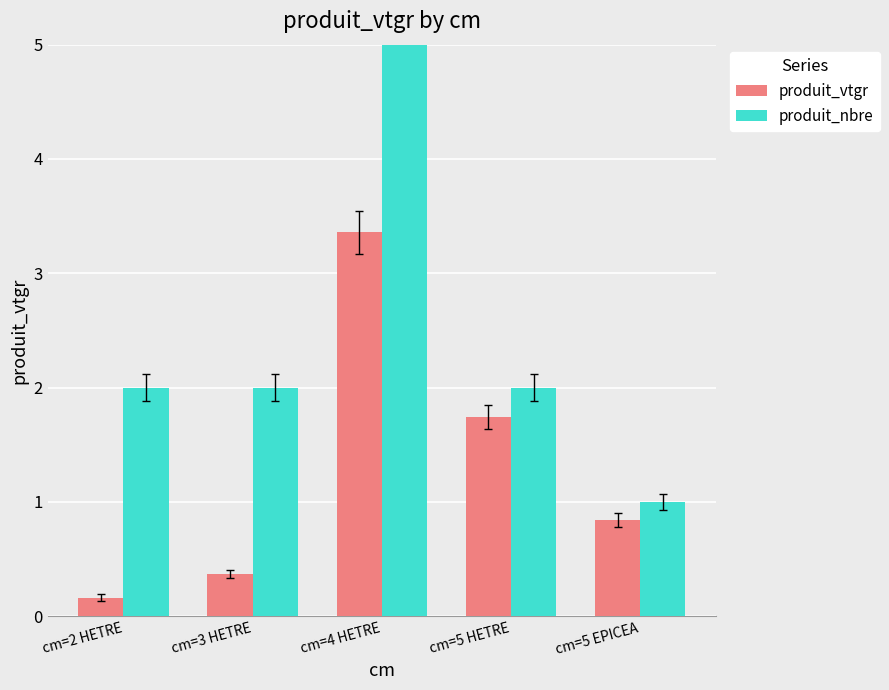

What is the difference between the highest and lowest values at cm=2 HETRE?

1.8